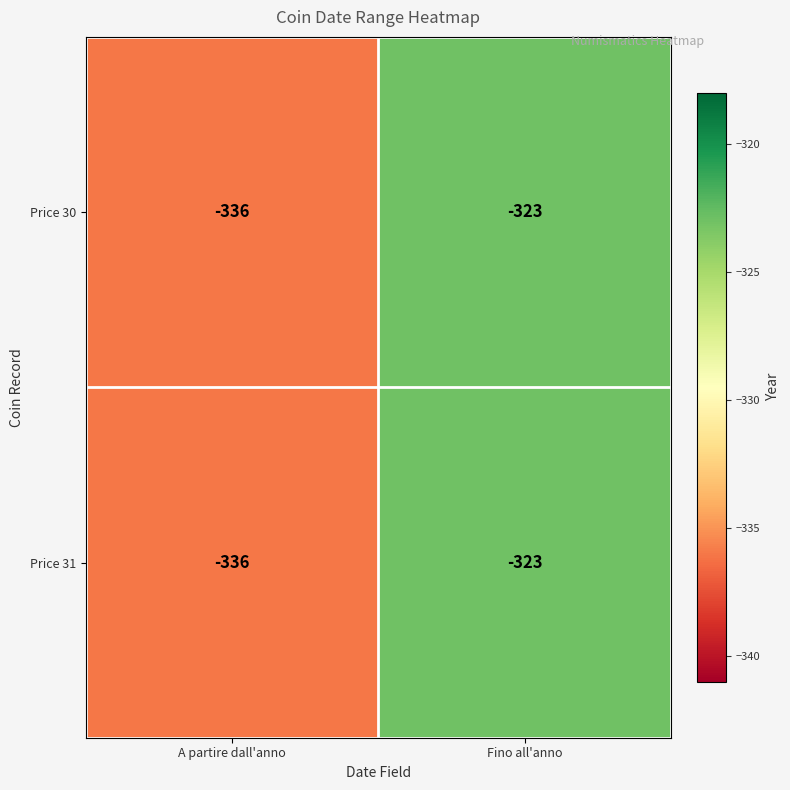

What is the highest value of the Price 31 series?

-323